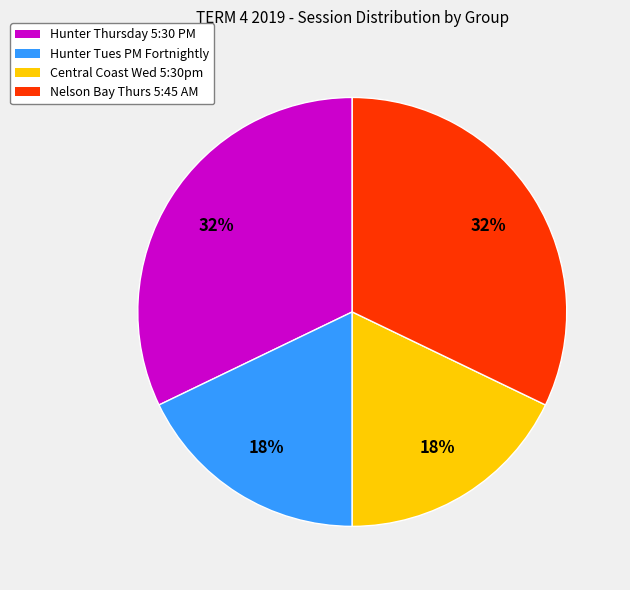

Does Hunter Tues PM Fortnightly account for over 50% of the chart?

No